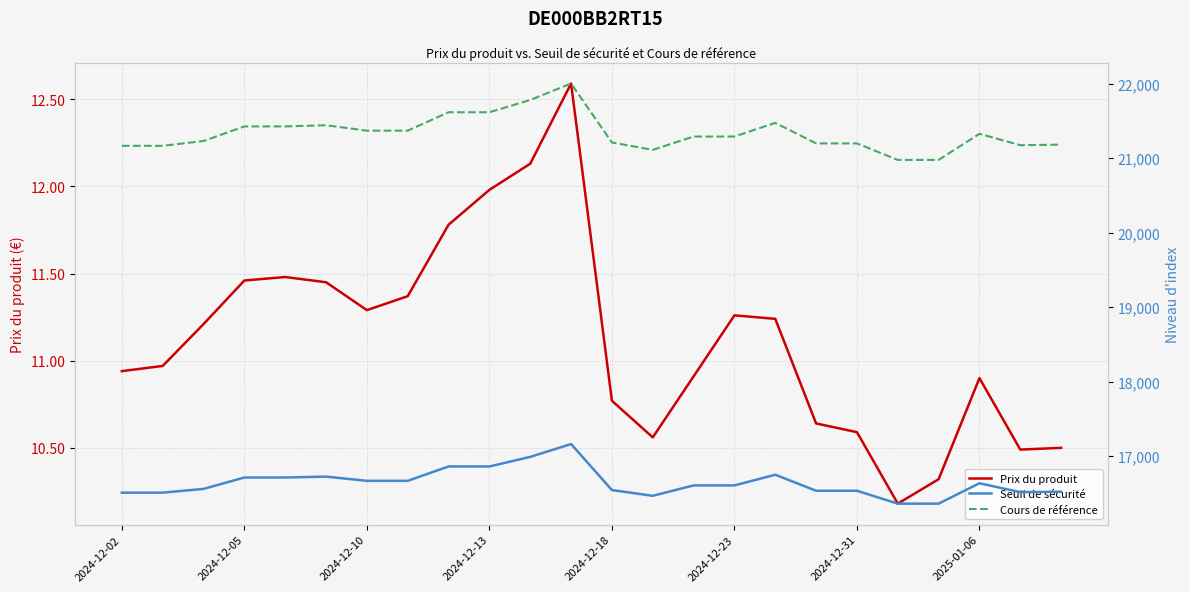

True or false: Prix du produit has a value of 6.0 at 2024-12-10.

False